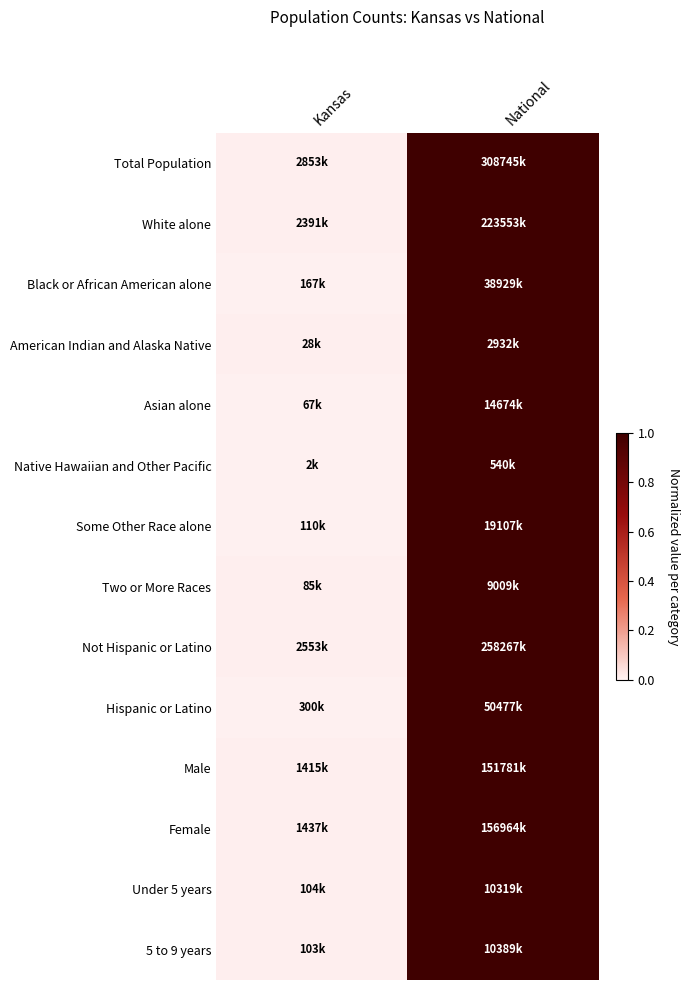

Reading left to right, list all the values displayed in this chart.

Total Population: Kansas=0.0	National=1.0
White alone: Kansas=0.0	National=1.0
Black or African American alone: Kansas=0.0	National=1.0
American Indian and Alaska Native: Kansas=0.0	National=1.0
Asian alone: Kansas=0.0	National=1.0
Native Hawaiian and Other Pacific: Kansas=0.0	National=1.0
Some Other Race alone: Kansas=0.0	National=1.0
Two or More Races: Kansas=0.0	National=1.0
Not Hispanic or Latino: Kansas=0.0	National=1.0
Hispanic or Latino: Kansas=0.0	National=1.0
Male: Kansas=0.0	National=1.0
Female: Kansas=0.0	National=1.0
Under 5 years: Kansas=0.0	National=1.0
5 to 9 years: Kansas=0.0	National=1.0